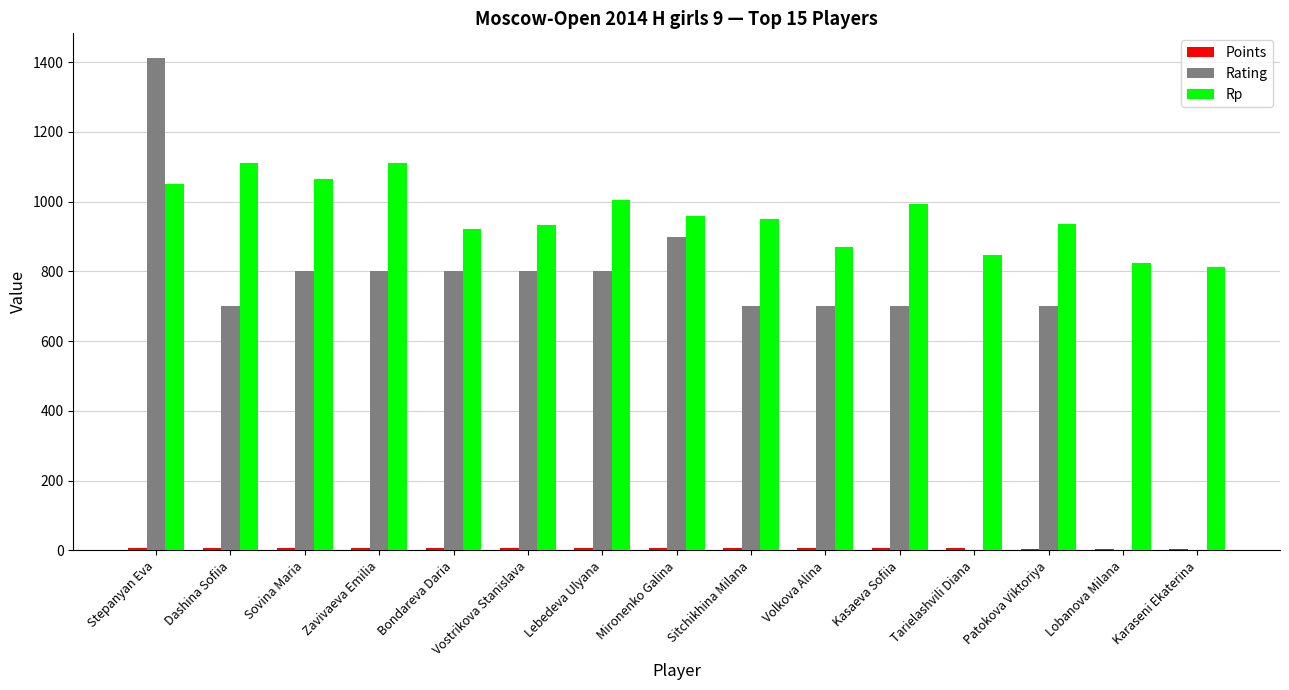

How many categories are shown in the chart?

15